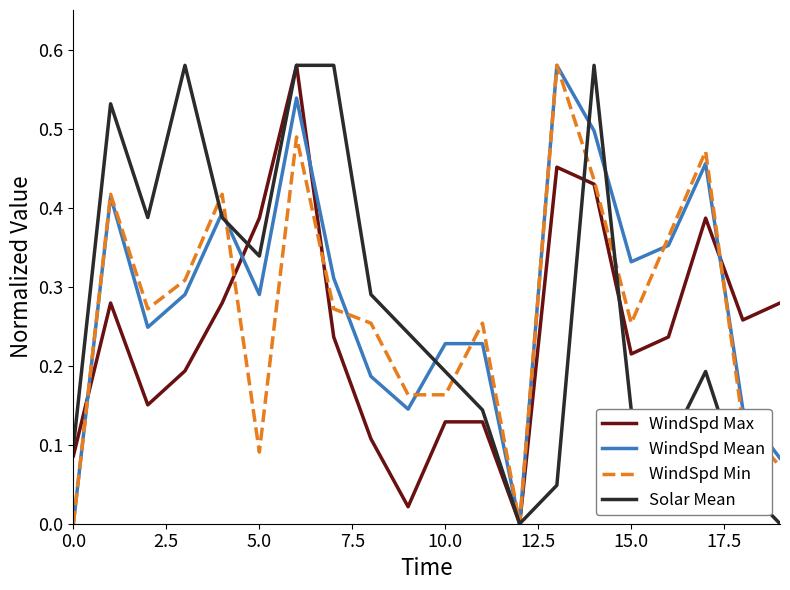

At how many categories does at least one series exceed 0?

19